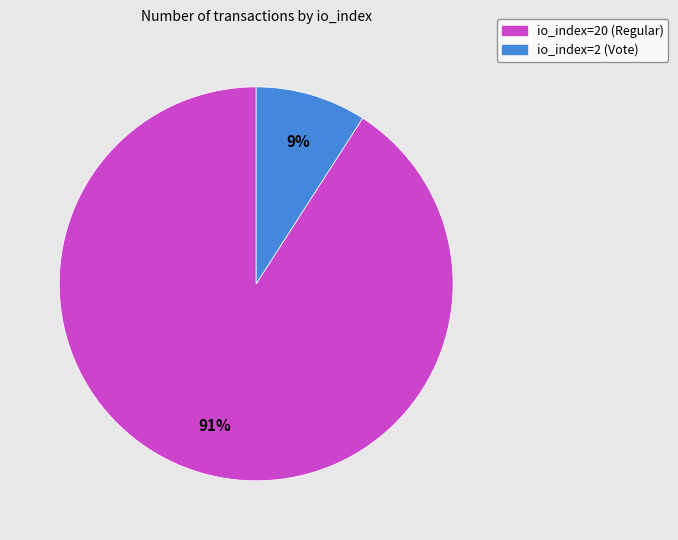

What is the majority slice?

io_index=20 (Regular)